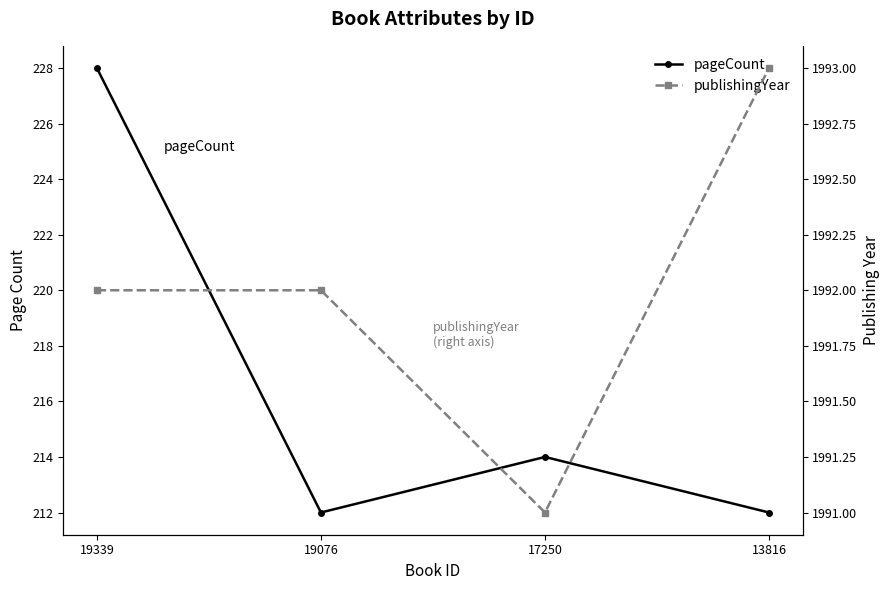

How many lines are shown in the chart?

2